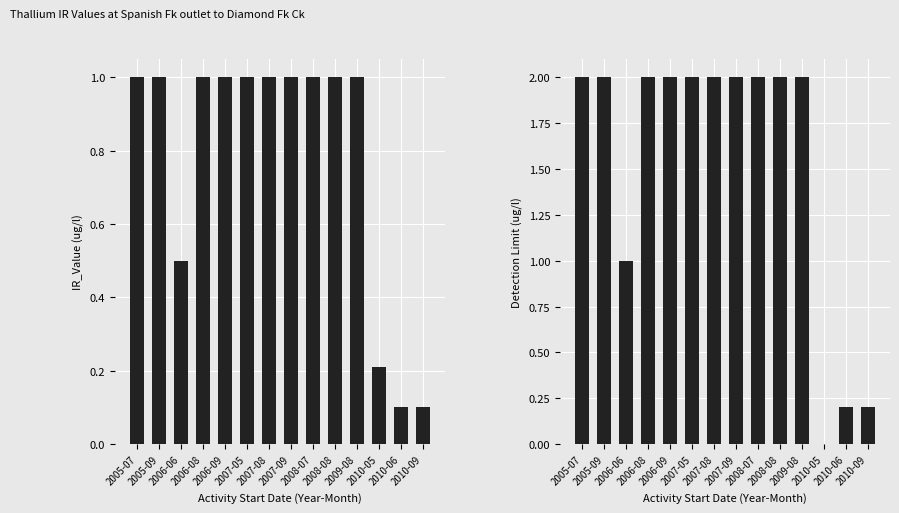

What is the value of the Detection_Limits bar at the 5th from the left?

2.0